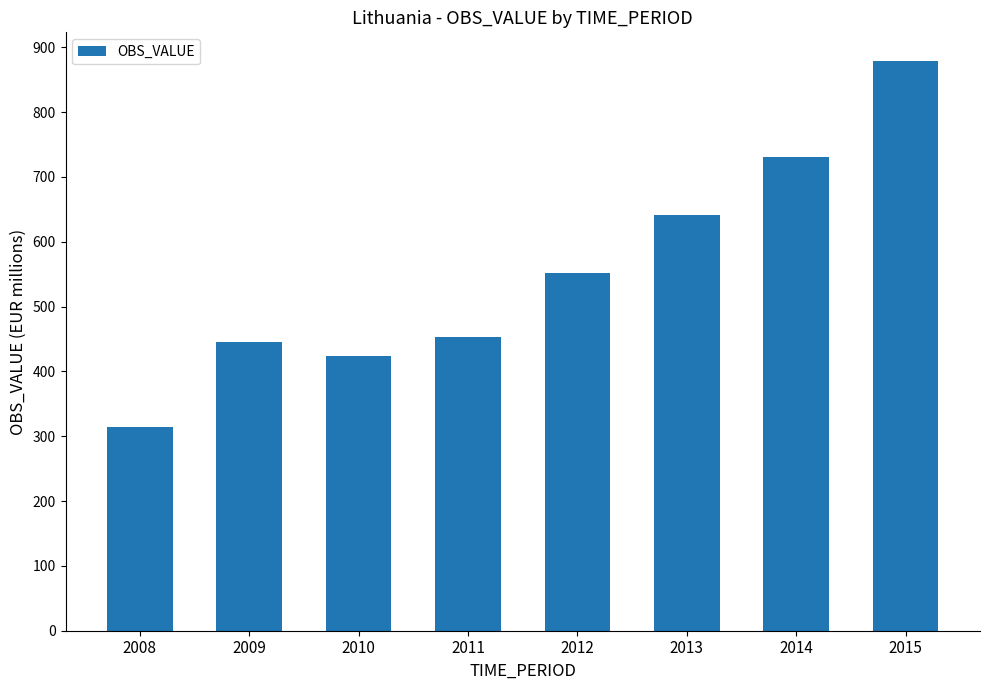

What is the sum of all values?

4438.4